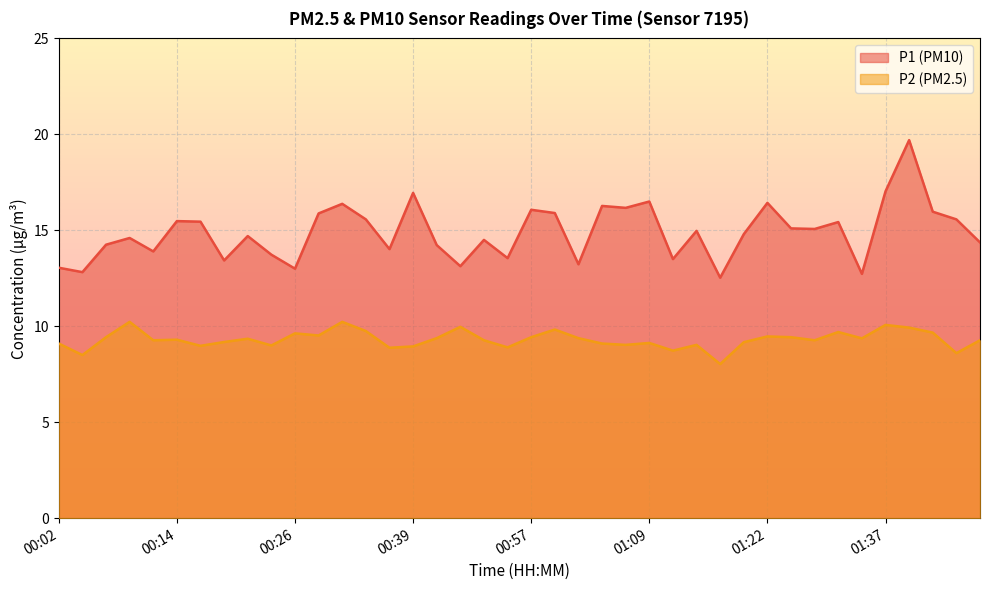

In P2, how many points are lower than both neighbors (excluding endpoints)?

13